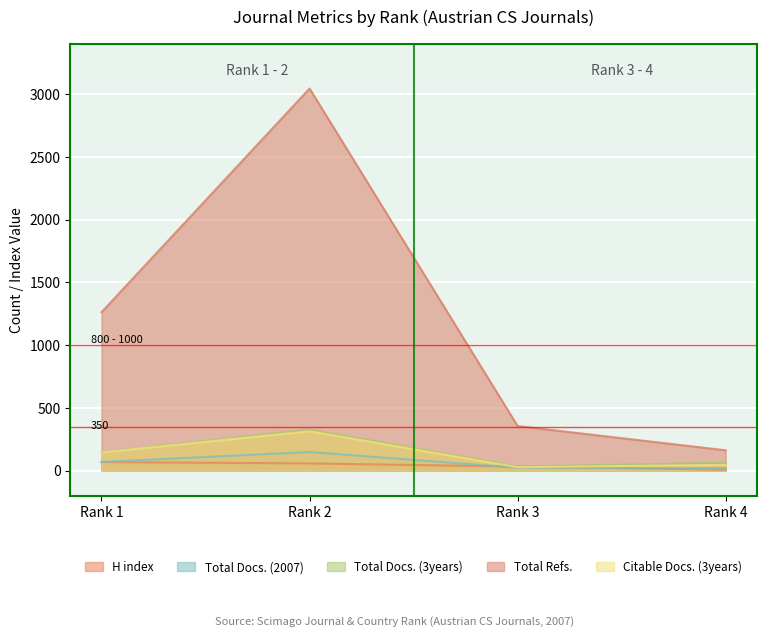

How many interior local peaks does the Total Refs. series have?

1